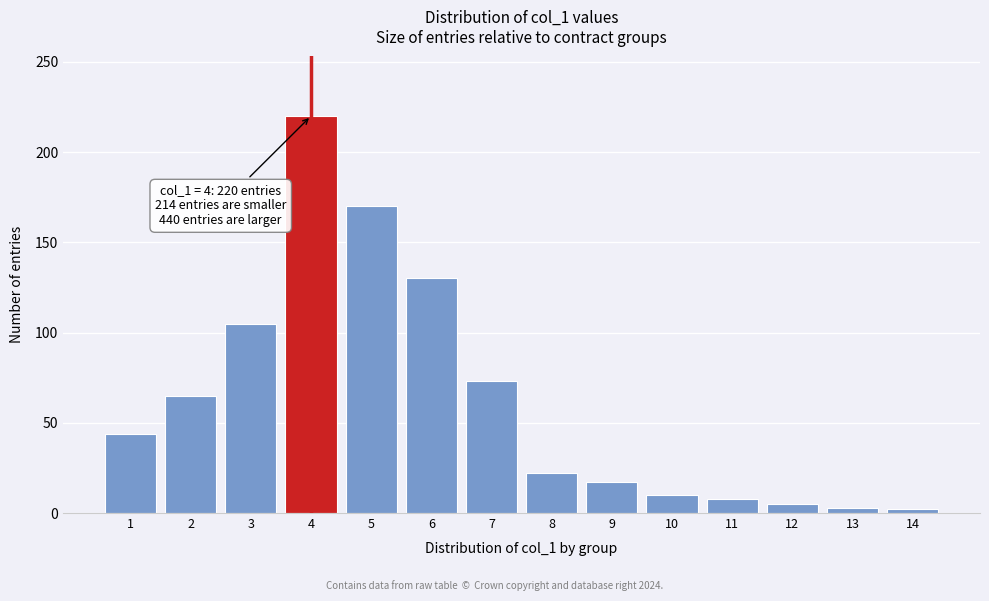

The chart shows a value of 17 at 9. True or false?

True